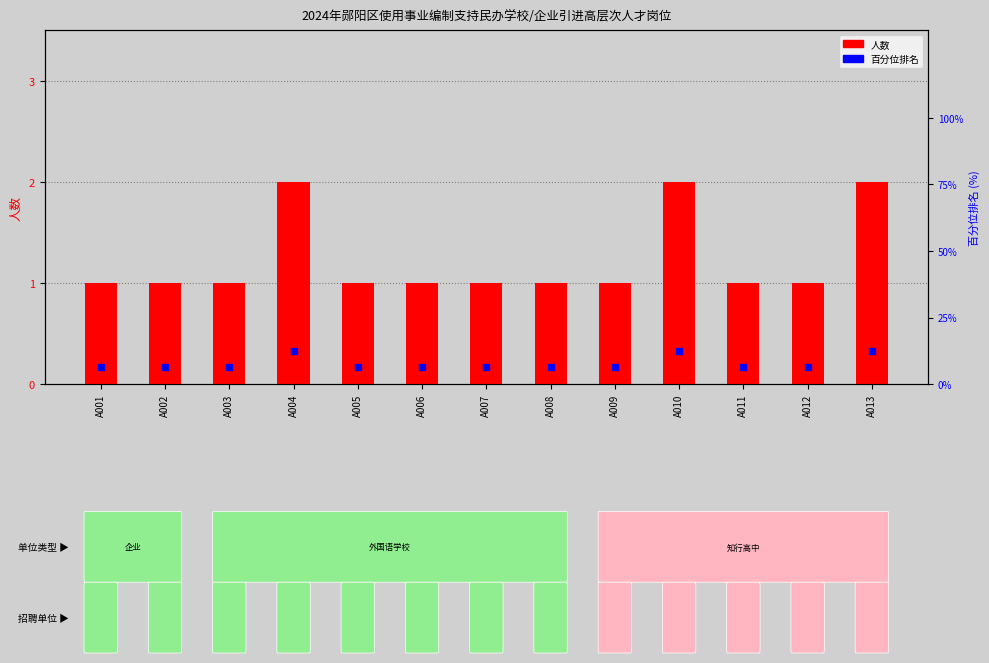

What are all the series names shown in the legend?

人数, 百分位排名